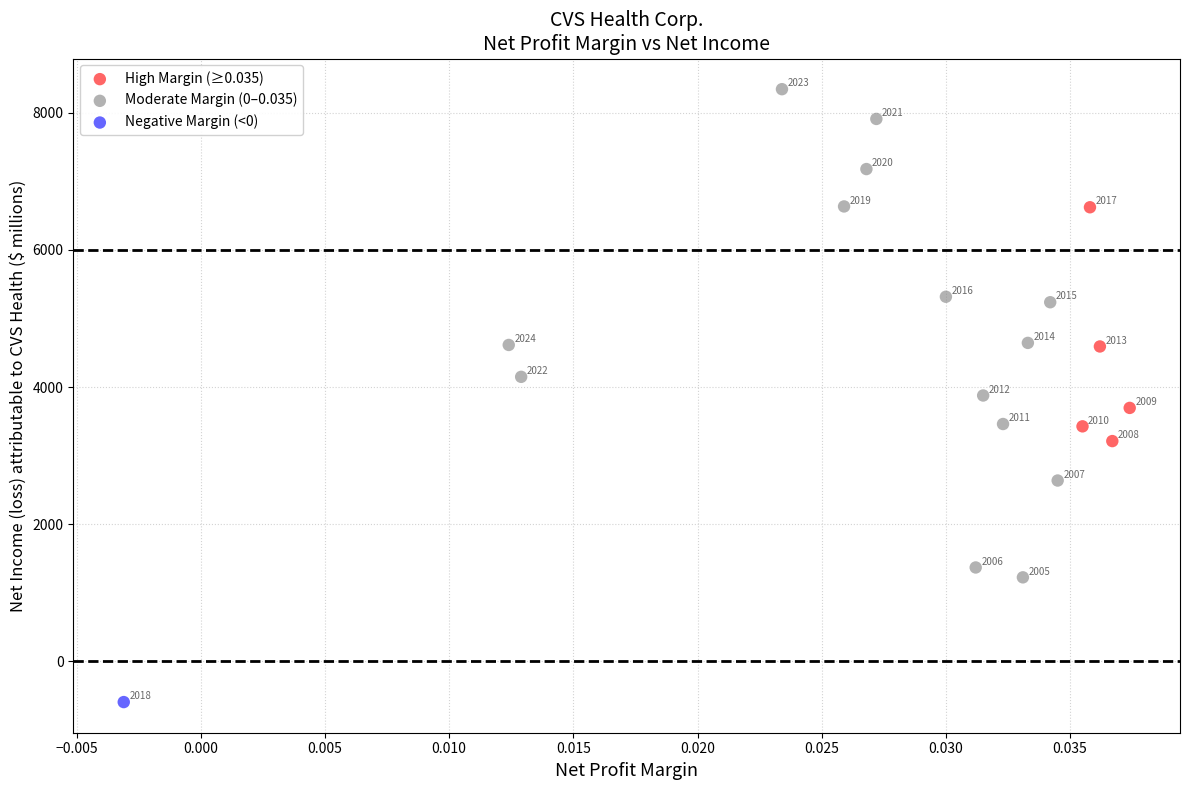

What are all the series names shown in the legend?

High Margin (≥0.035), Moderate Margin (0–0.035), Negative Margin (<0)